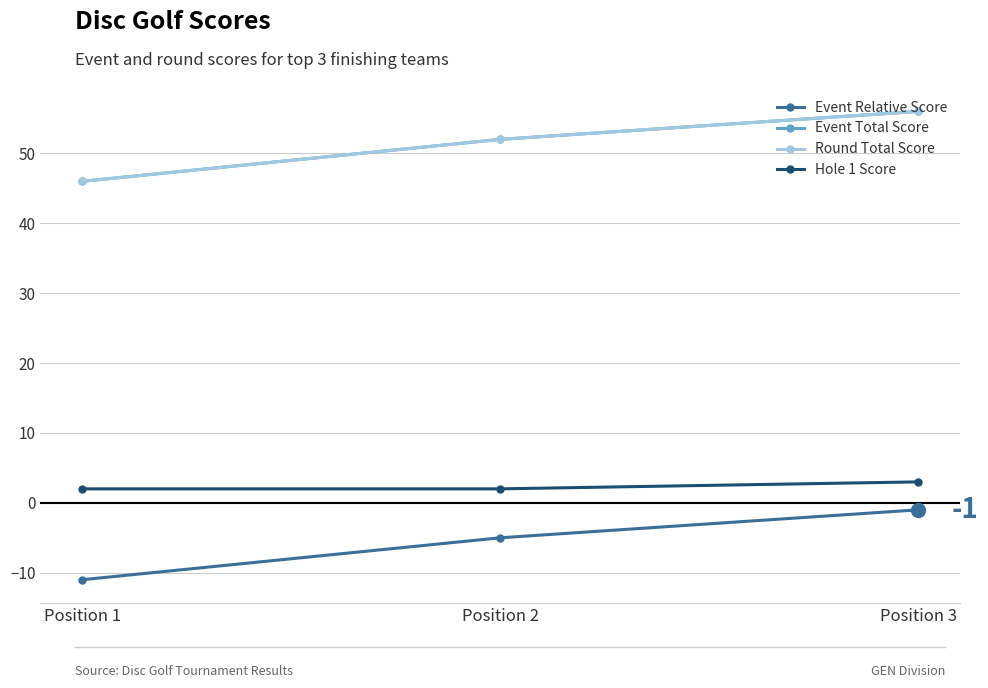

How many values in the Event Relative Score series exceed -5?

1